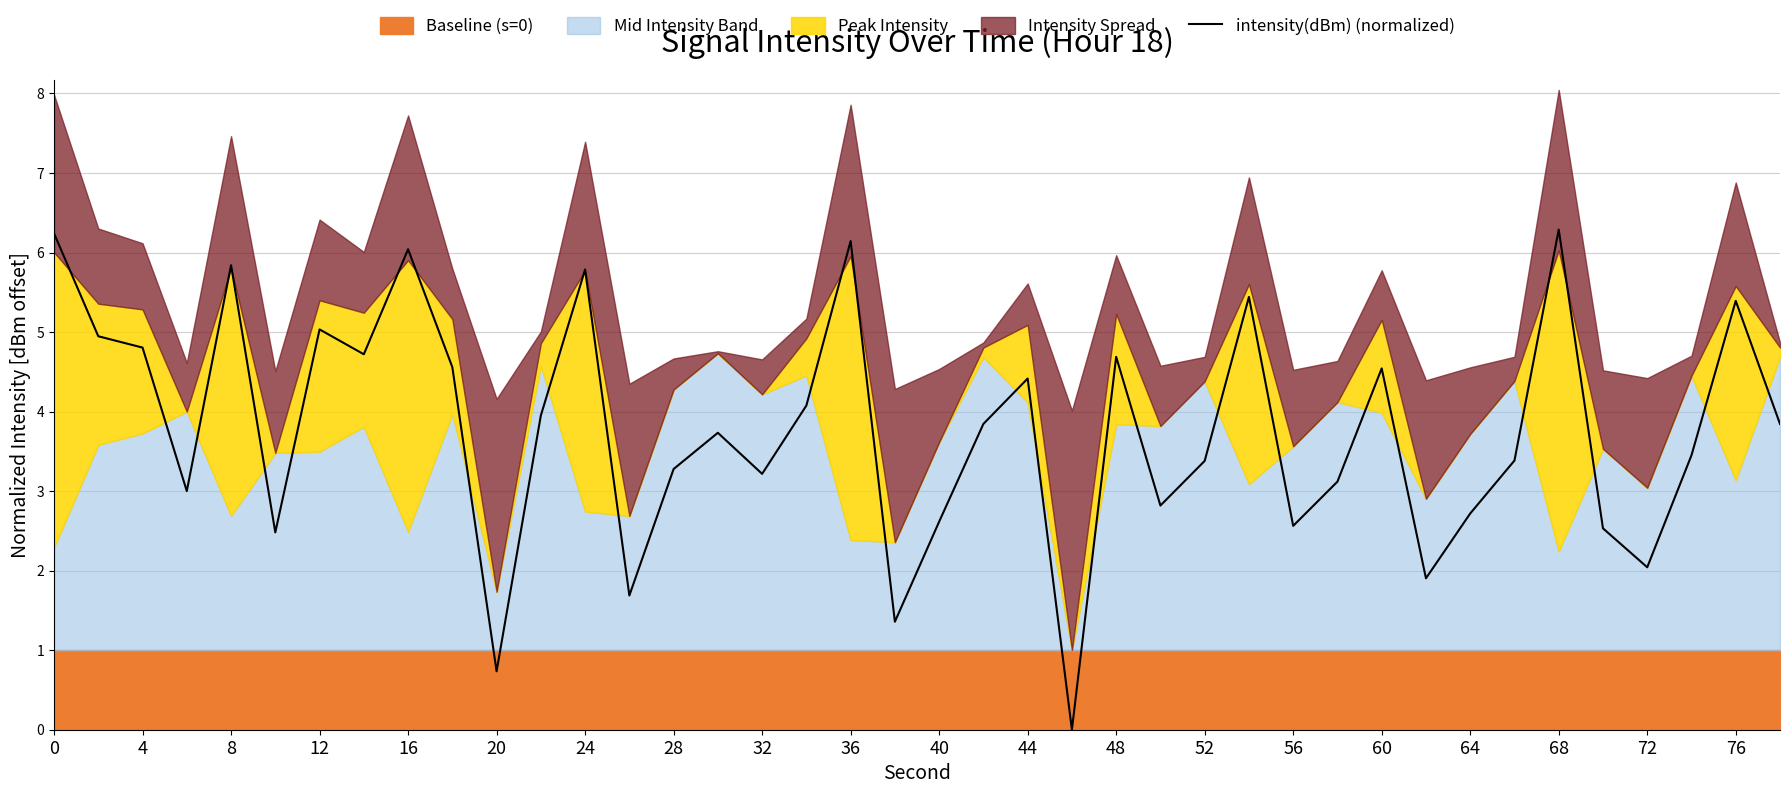

The intensity(dBm) (normalized) series shows 4.8 at 4. True or false?

True